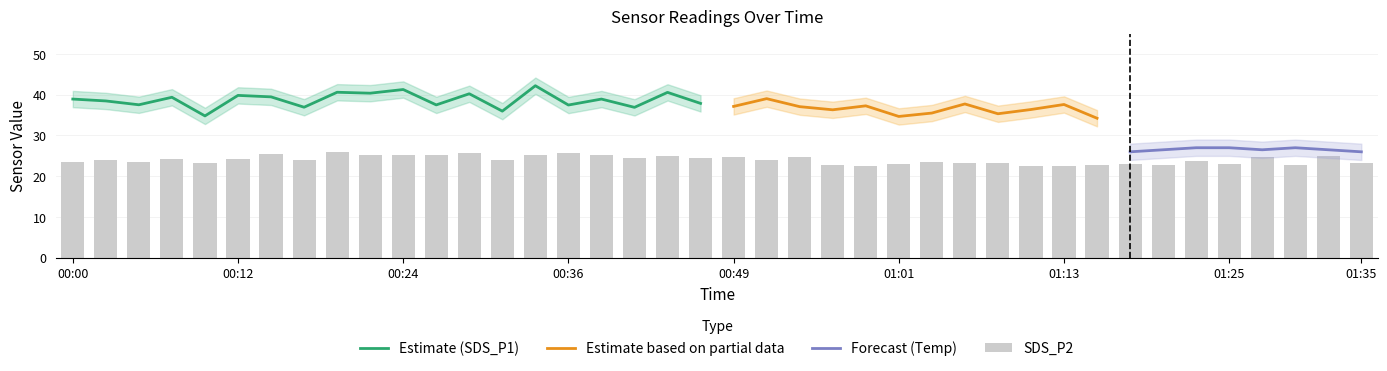

True or false: Temp has a value of 8.5 at 32.

False